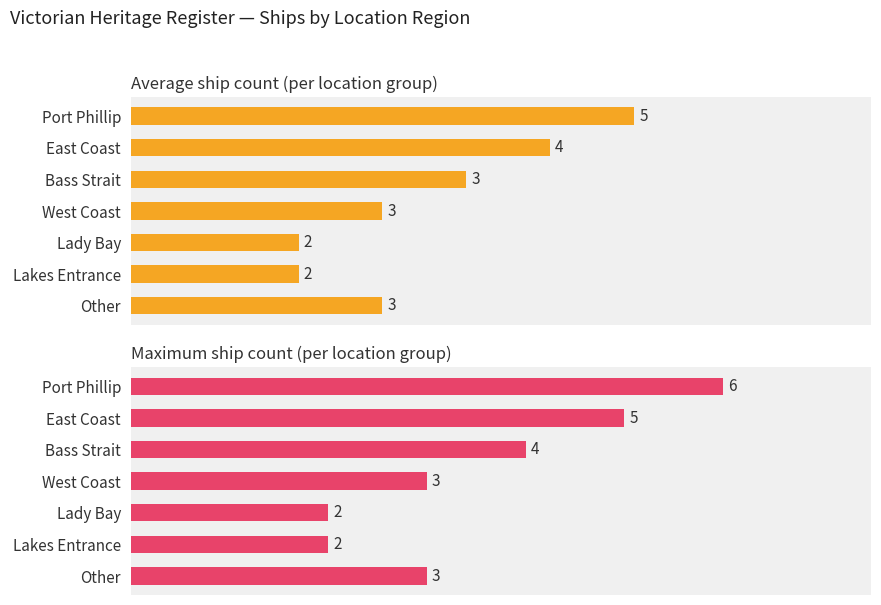

Is it true that Average ship count (per location group) equals 3.4 at Bass Strait?

True